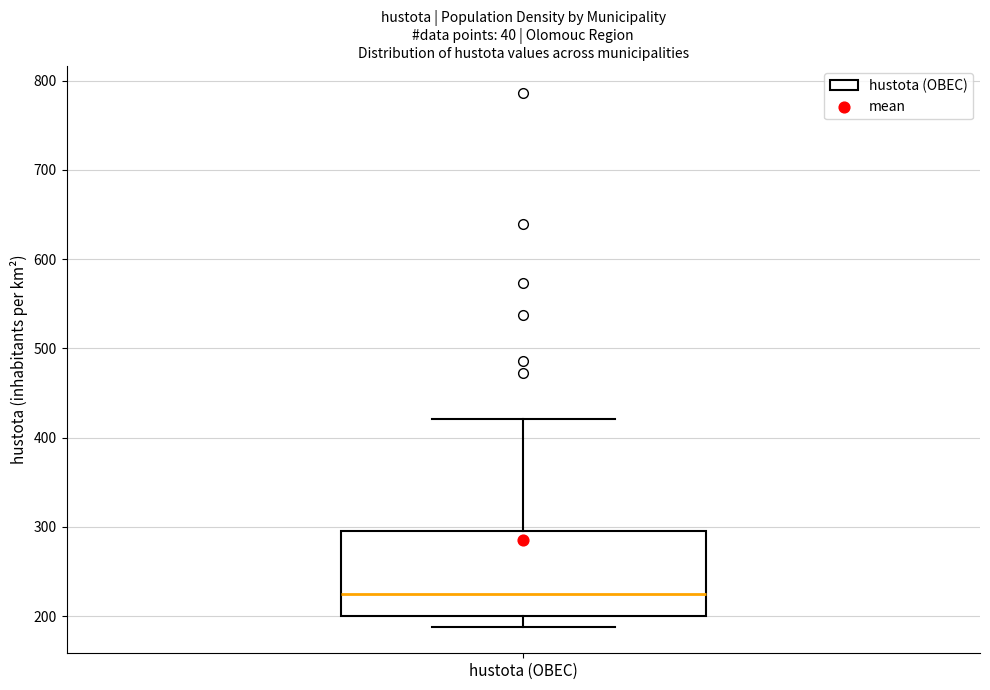

Where does the lower whisker of the box for hustota (OBEC) end on the y-axis? The values are not printed on the chart, so give them approximately, as read against the axis.

190